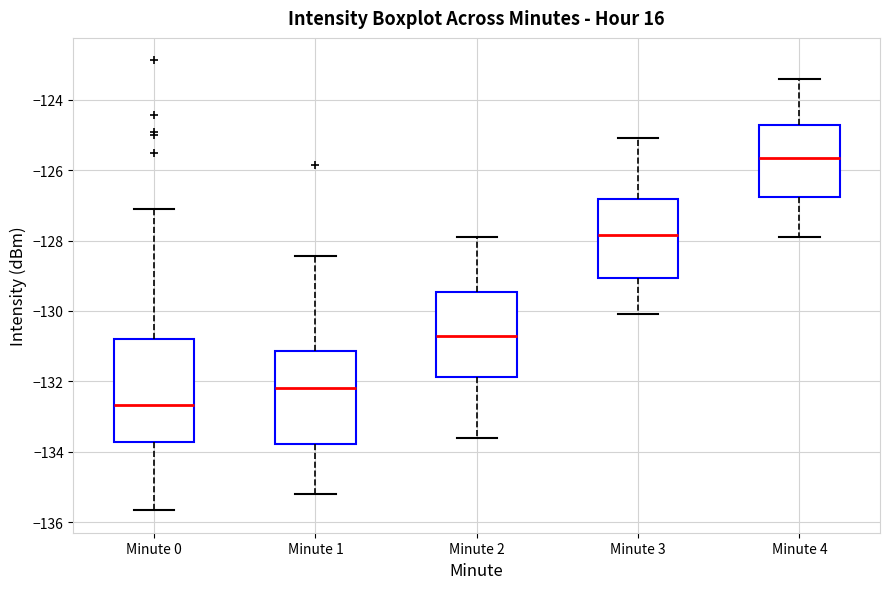

Reading left to right, read every box against the y-axis: the position of its median line, the range the box covers, and the ends of its whiskers. The values are not printed on the chart, so give them approximately, as read against the axis.

Minute 0: median -132.6, box -133.8 to -130.8, whiskers -135.6 to -127.2
Minute 1: median -132.2, box -133.8 to -131.2, whiskers -135.2 to -128.4
Minute 2: median -130.6, box -131.8 to -129.4, whiskers -133.6 to -127.8
Minute 3: median -127.8, box -129.0 to -126.8, whiskers -130.0 to -125.0
Minute 4: median -125.6, box -126.8 to -124.8, whiskers -127.8 to -123.4